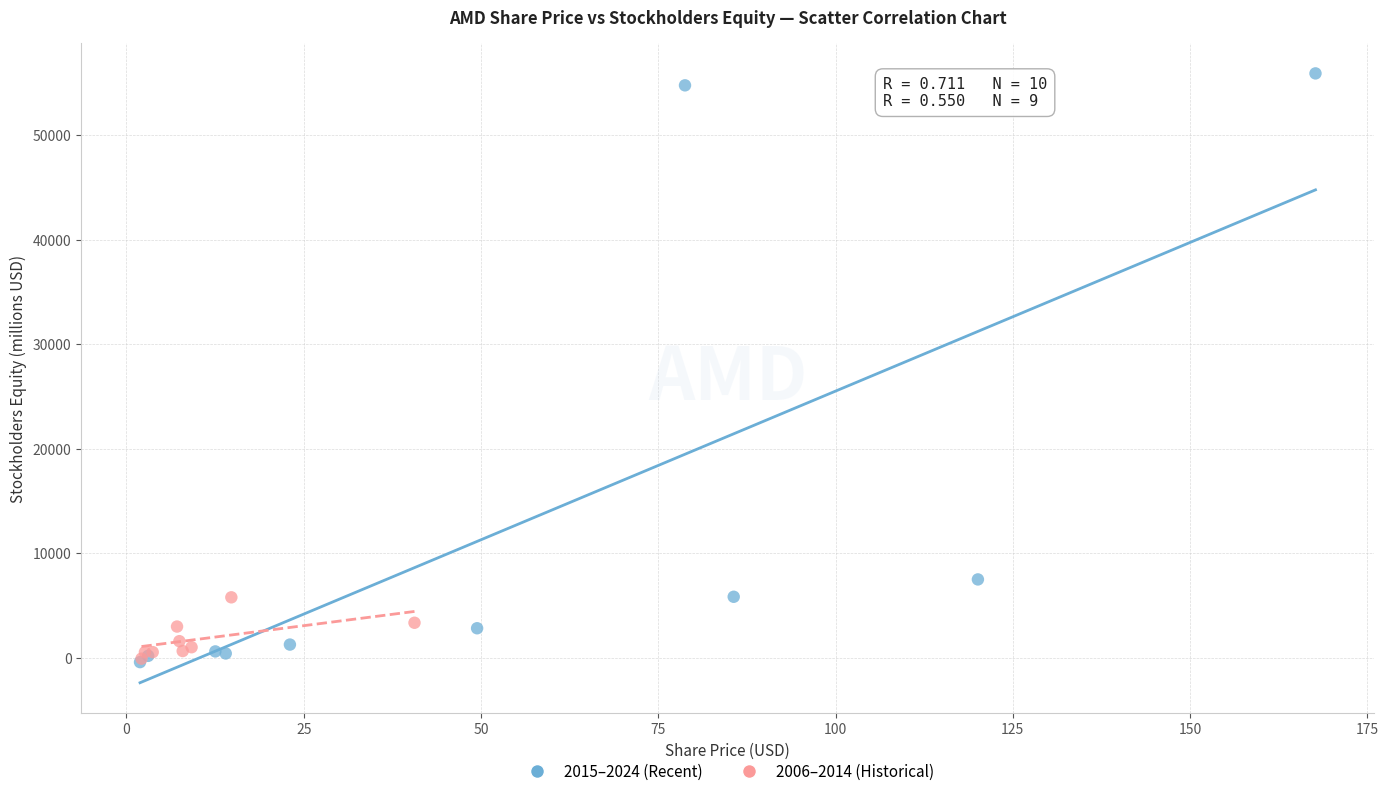

What are all the series names shown in the legend?

2015–2024 (Recent), 2006–2014 (Historical)